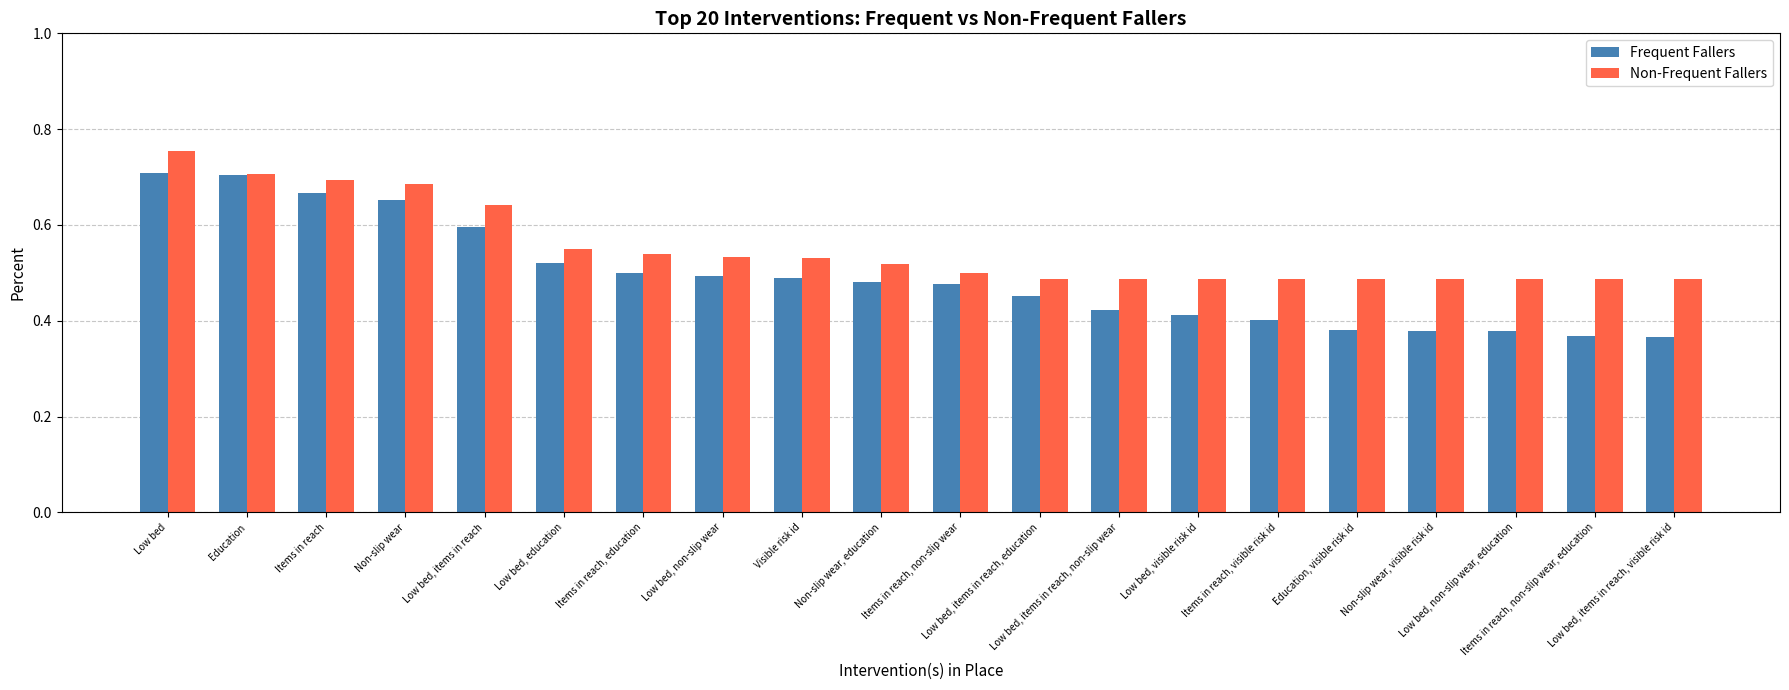

Which series has the largest range (max minus min)?

Frequent Fallers